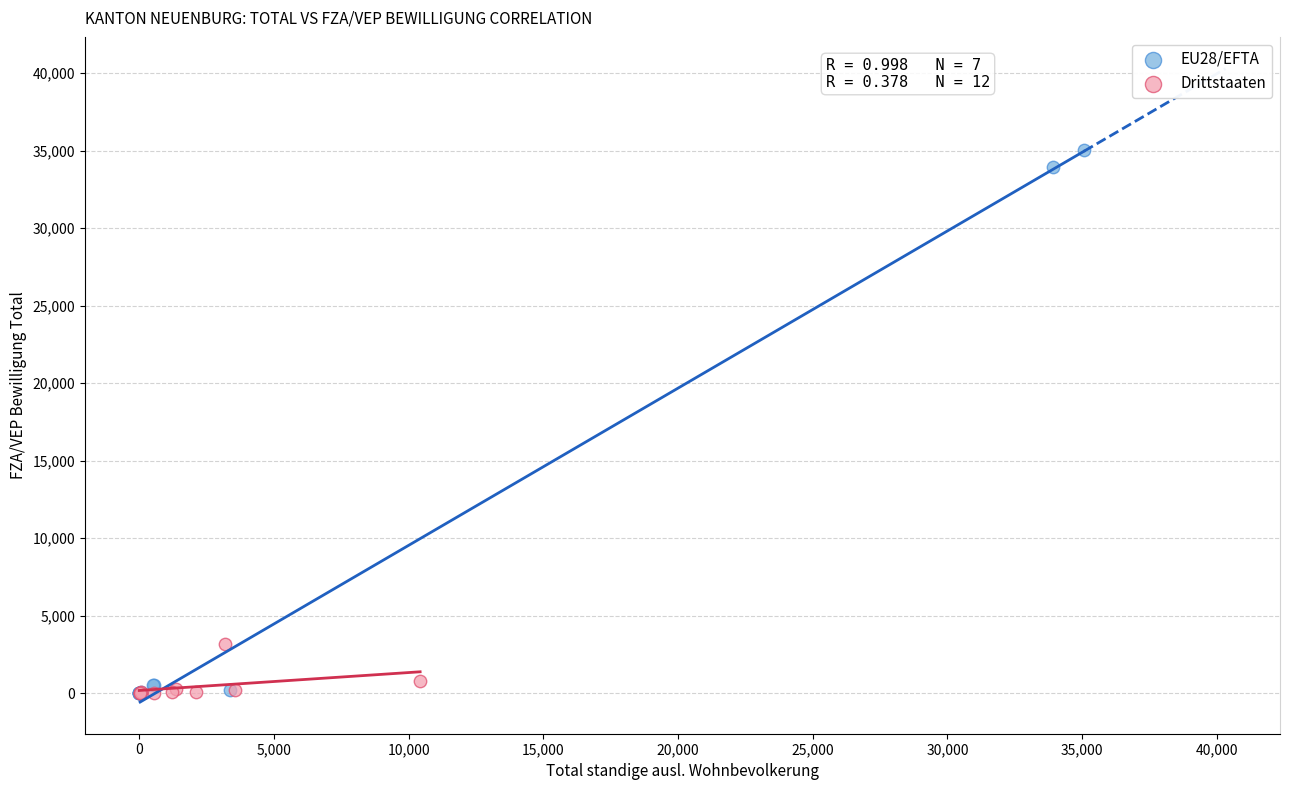

Which series has the largest Y range (max minus min)?

EU28/EFTA